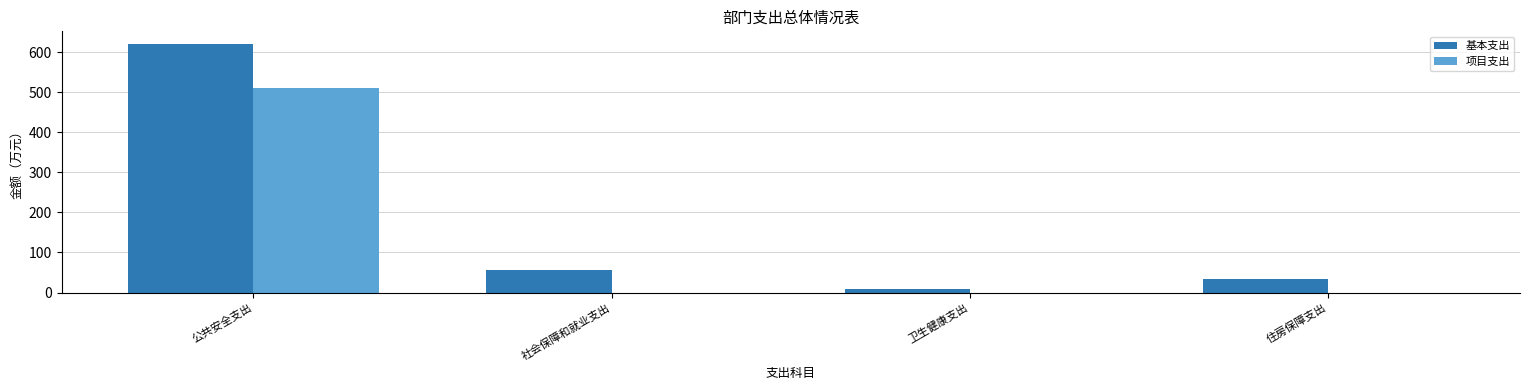

The value of 项目支出 at 卫生健康支出 is 0.0. True or false?

True